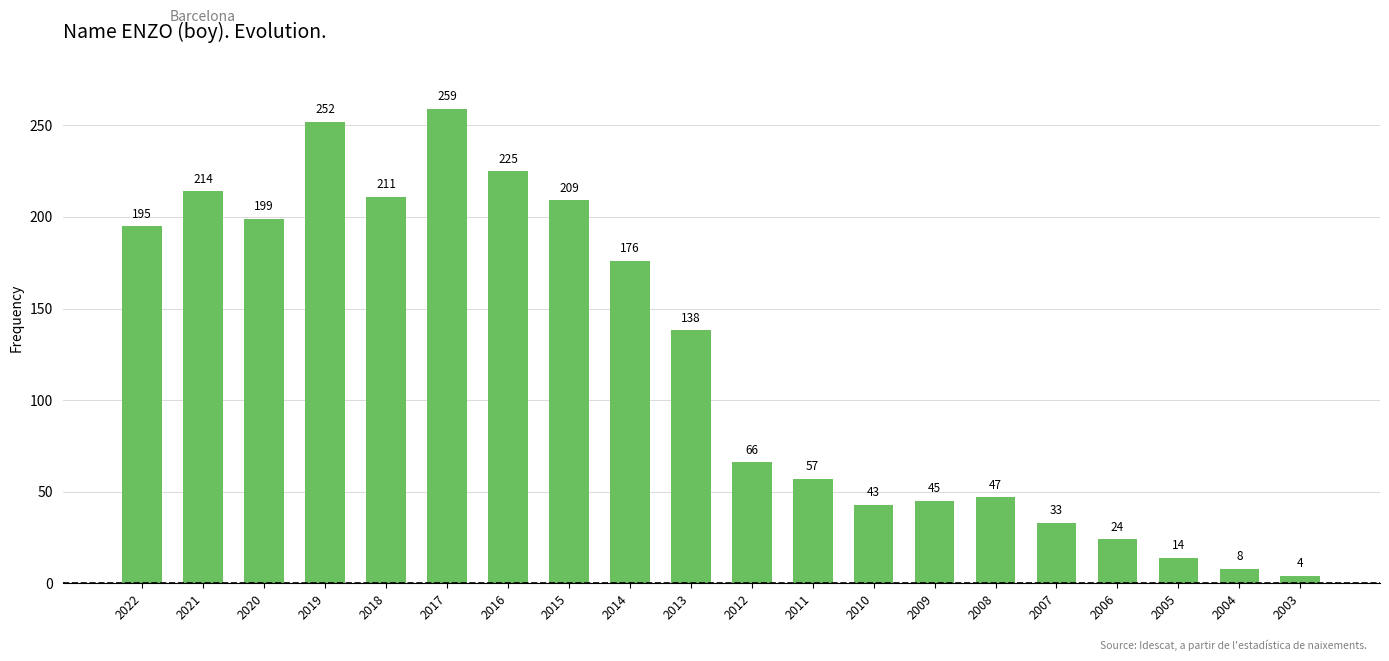

The value at 2008 is 47. True or false?

True